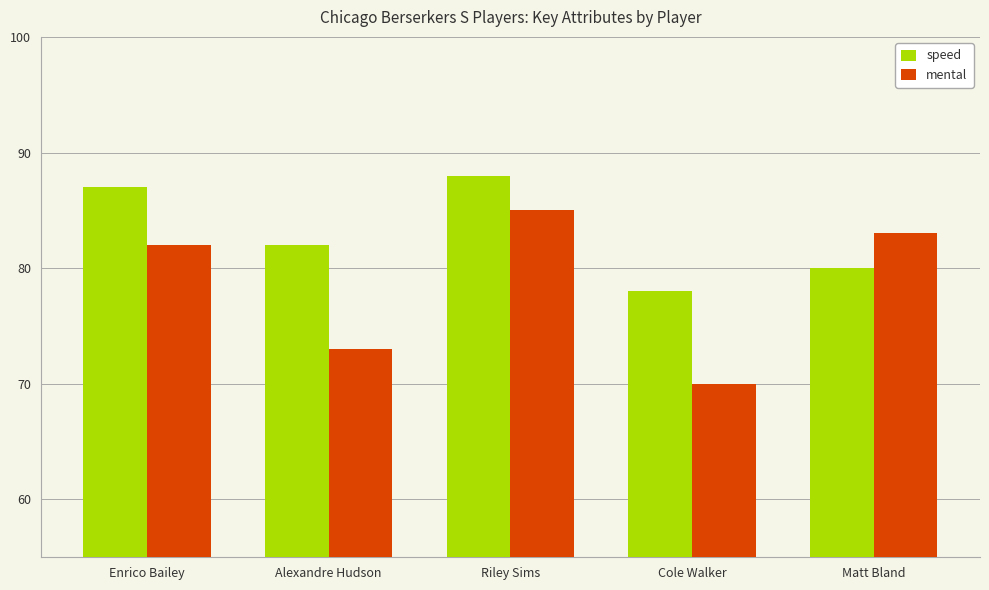

Reading left to right, extract all data points from this chart.

speed: 87	82	88	78	80
mental: 82	73	85	70	83